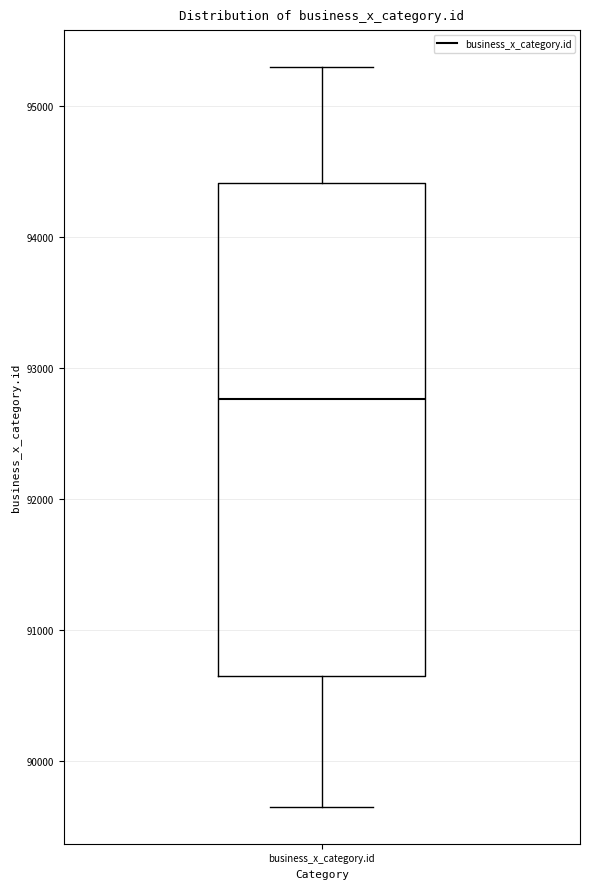

Read this box plot against the y-axis: the position of the median line, the range covered by the box, and the ends of both whiskers. The values are not printed on the chart, so give them approximately, as read against the axis.

median 92800, box 90700 to 94400, whiskers 89700 to 95300